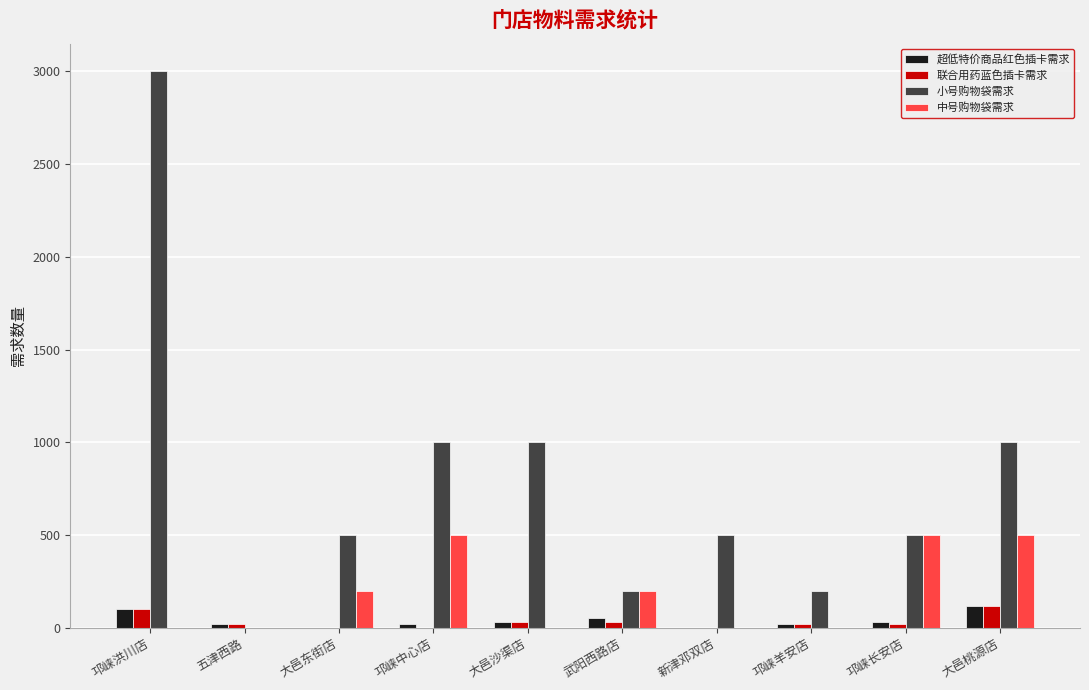

Count the number of data series in this chart.

4